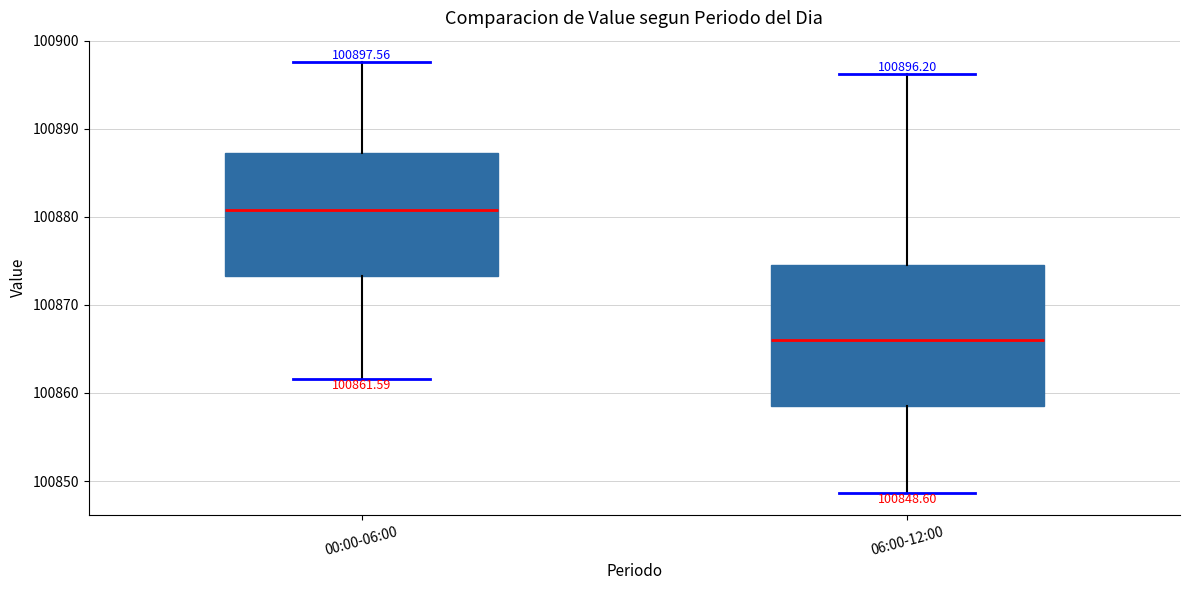

Which box is the tallest, from its lower edge to its upper edge?

06:00-12:00